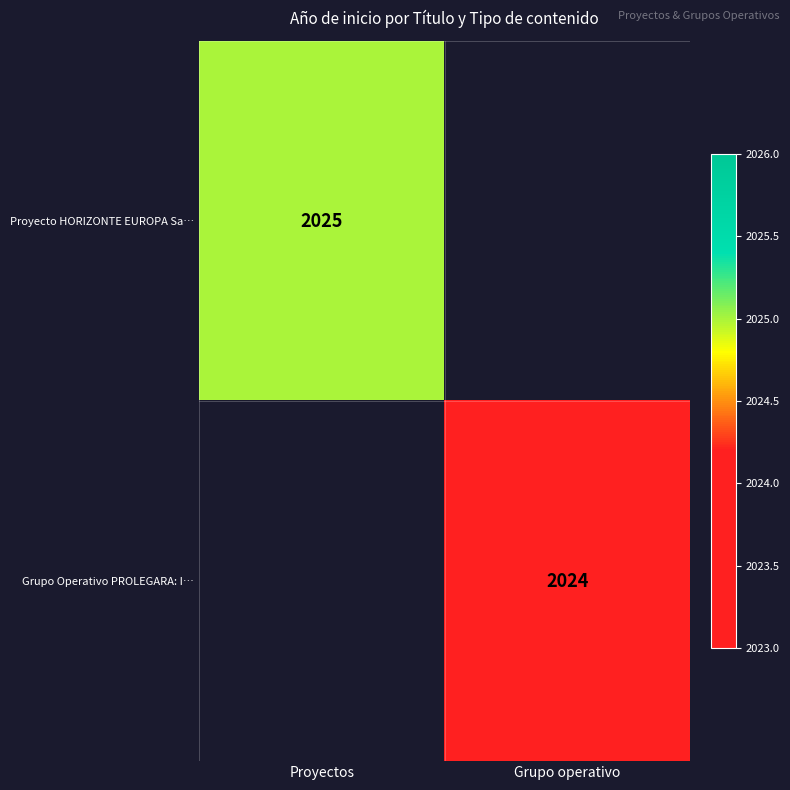

Is it true that Proyecto HORIZONTE EUROPA Sa… equals 2792 at Proyectos?

False